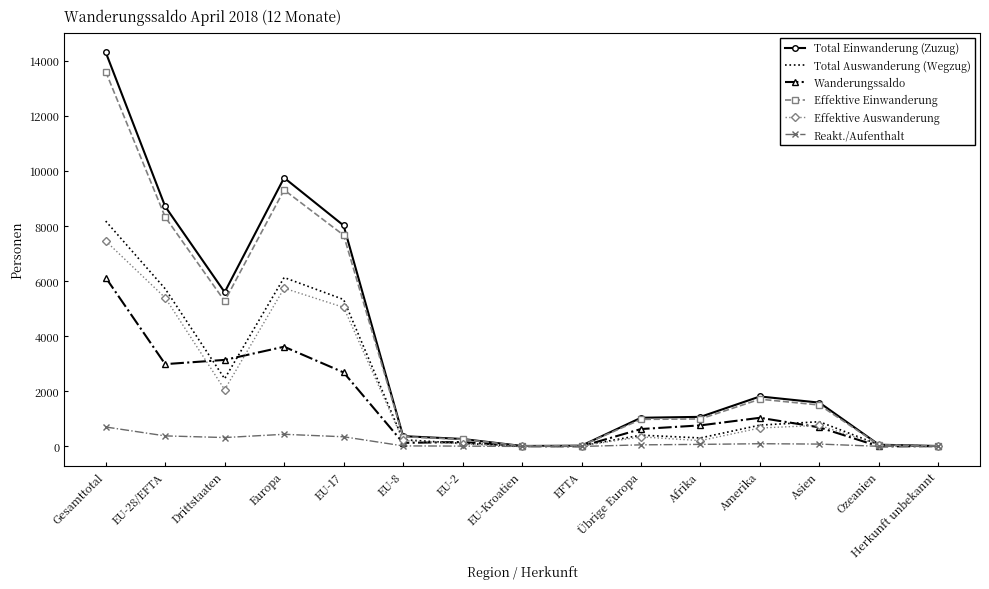

At which category is the sum across all series the highest?

Gesamttotal